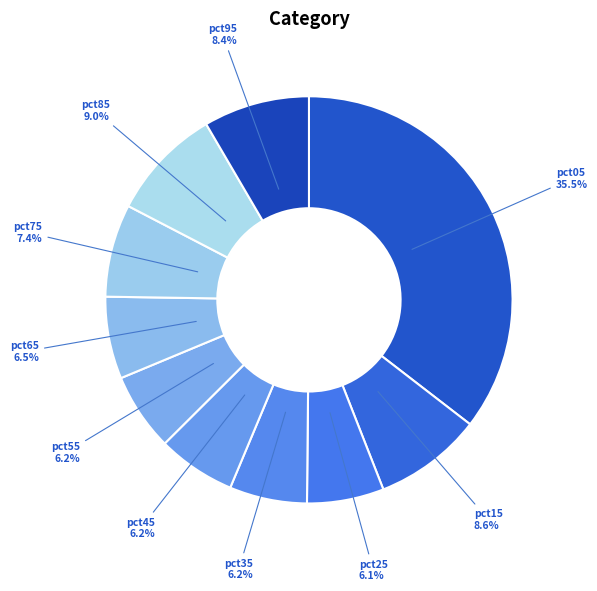

To the nearest percent, what portion does pct55 represent?

6%